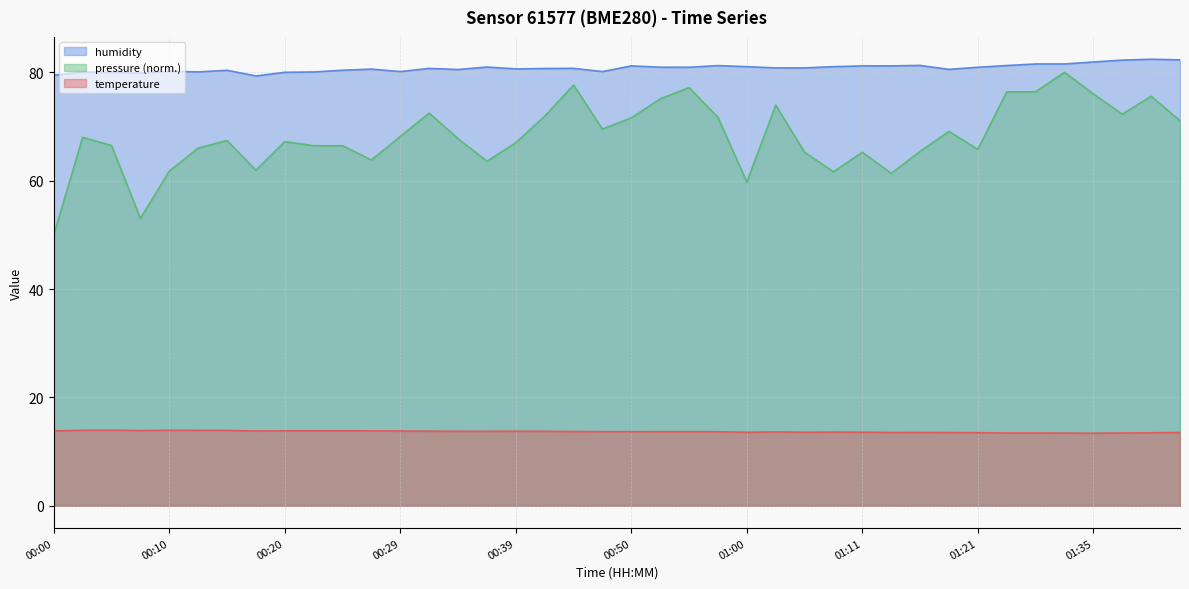

At 01:19, list the series in order from smallest to largest.

temperature, humidity